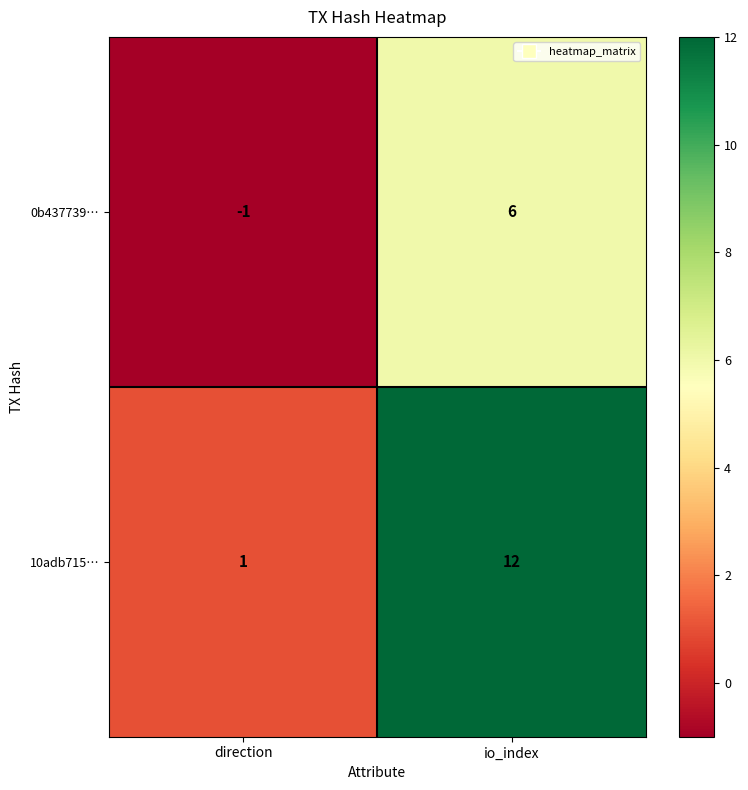

What is the difference between the maximum and minimum values in the 0b437739… series?

7